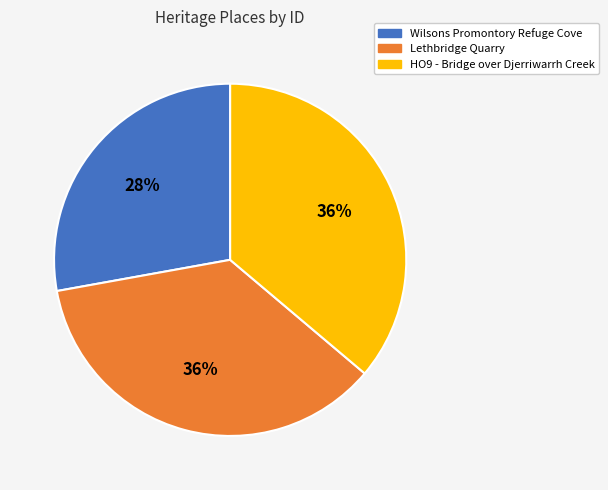

Do Wilsons Promontory Refuge Cove and Lethbridge Quarry together represent more than half of the pie?

Yes